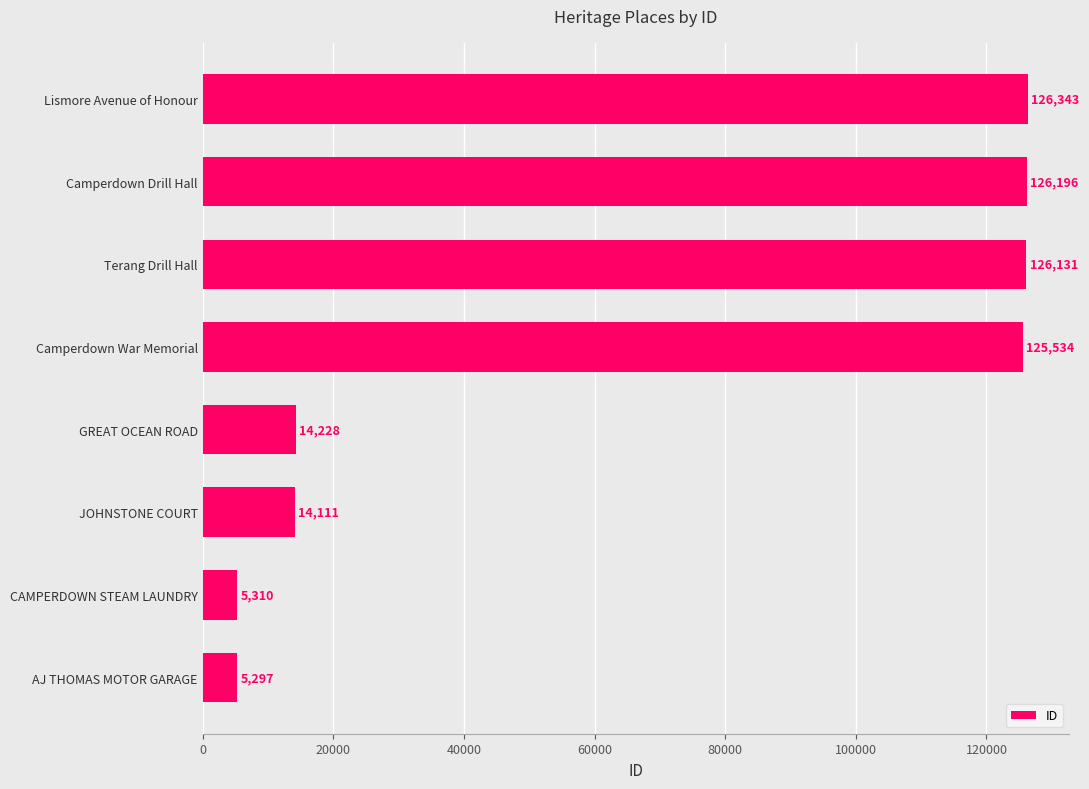

Rank the categories by value from lowest to highest.

AJ THOMAS MOTOR GARAGE, CAMPERDOWN STEAM LAUNDRY, JOHNSTONE COURT, GREAT OCEAN ROAD, Camperdown War Memorial, Terang Drill Hall, Camperdown Drill Hall, Lismore Avenue of Honour